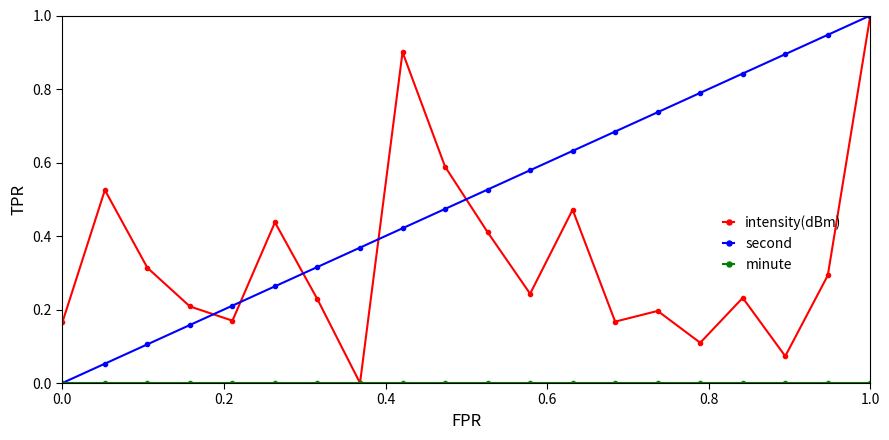

True or false: intensity(dBm) has more than 1 points higher than both neighbors.

True